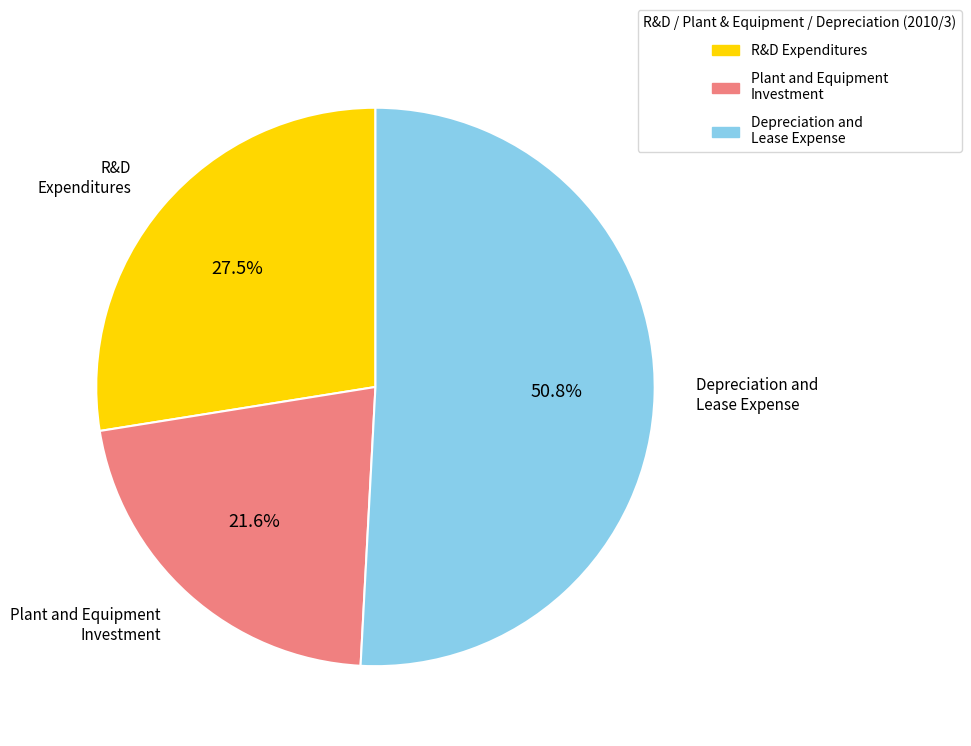

Does R&D Expenditures represent more than half of the total?

No